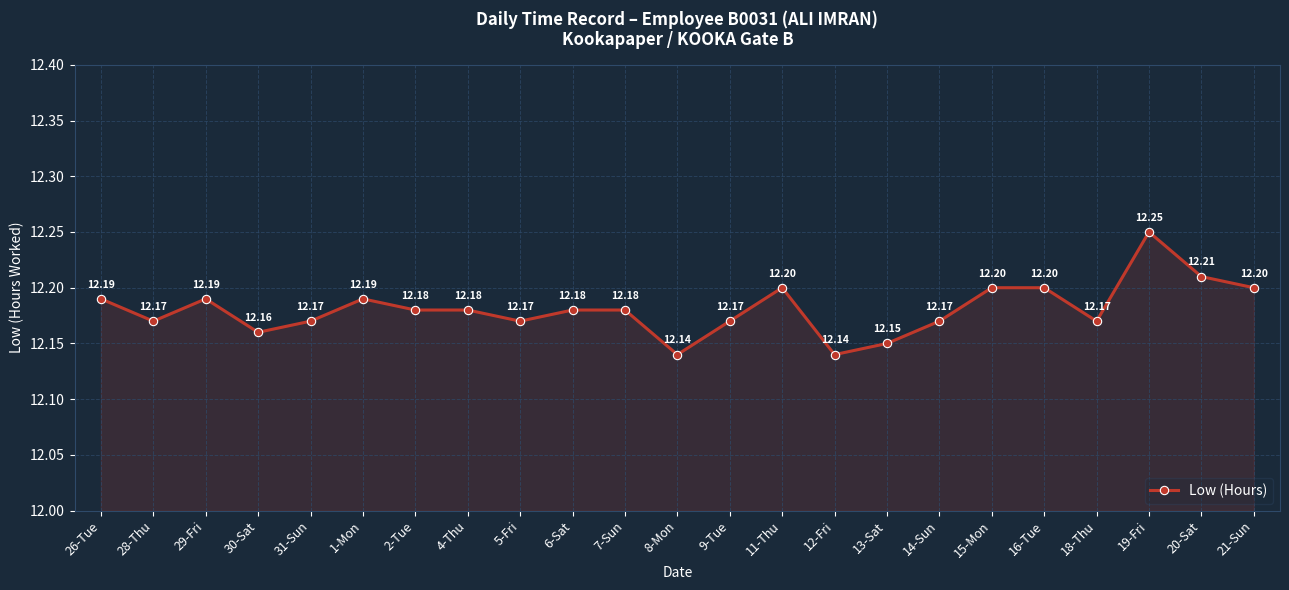

Approximately how many times larger is the value at 1-Mon compared to 26-Tue?

1.0